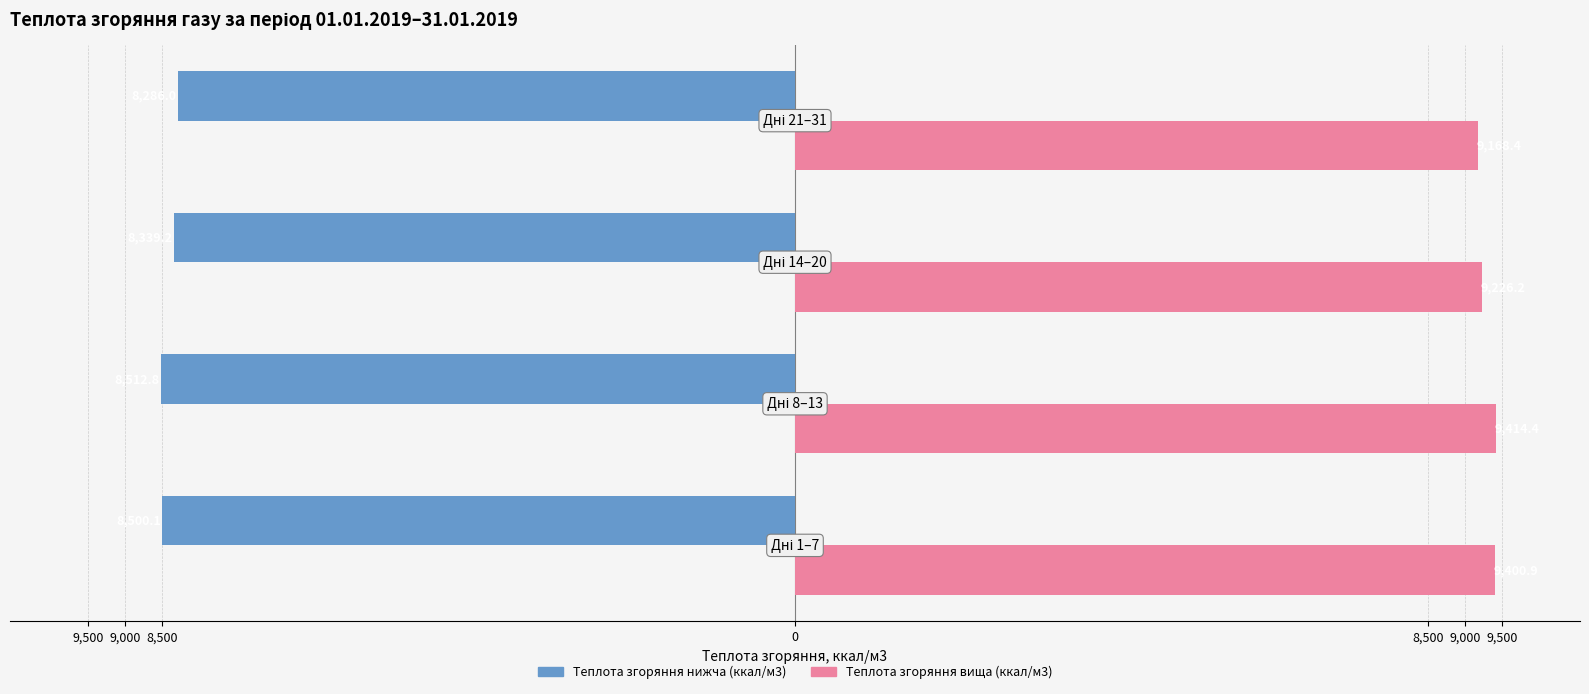

What are all the series names shown in the legend?

Теплота згоряння нижча (ккал/м3), Теплота згоряння вища (ккал/м3)